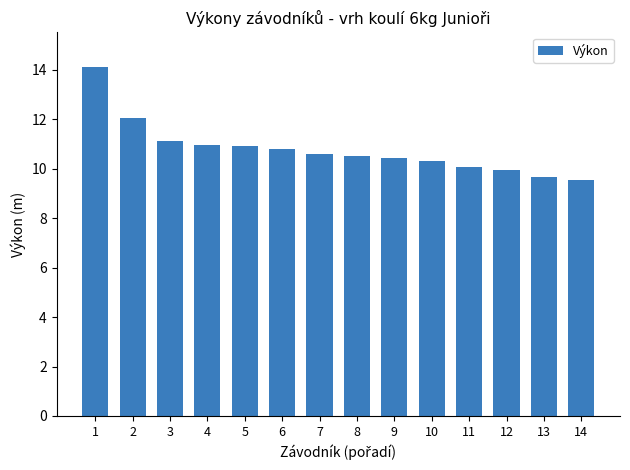

Approximately how many times larger is the value at 3 compared to 8?

1.1